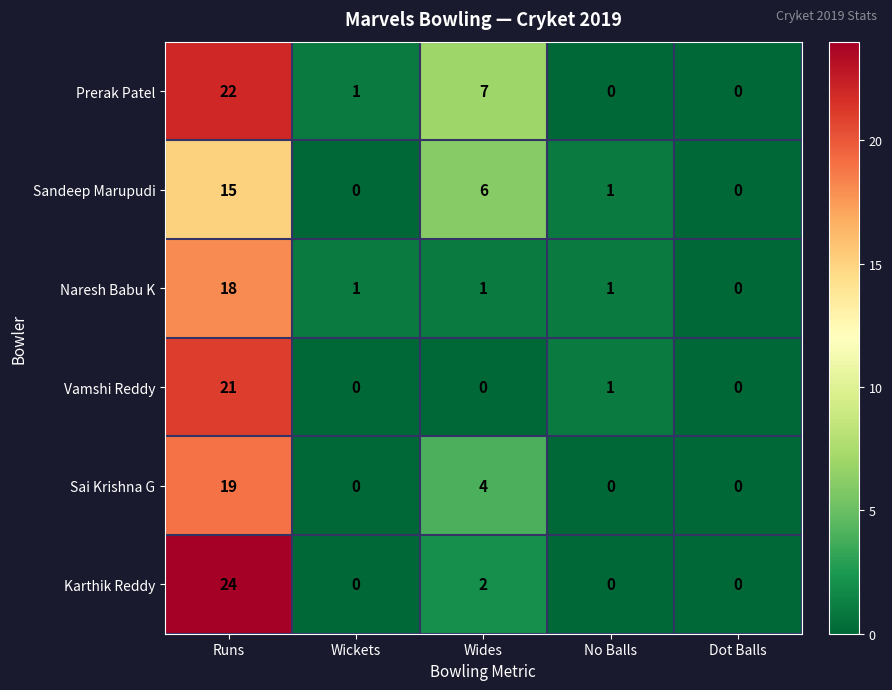

The Naresh Babu K series shows 31 at Runs. True or false?

False